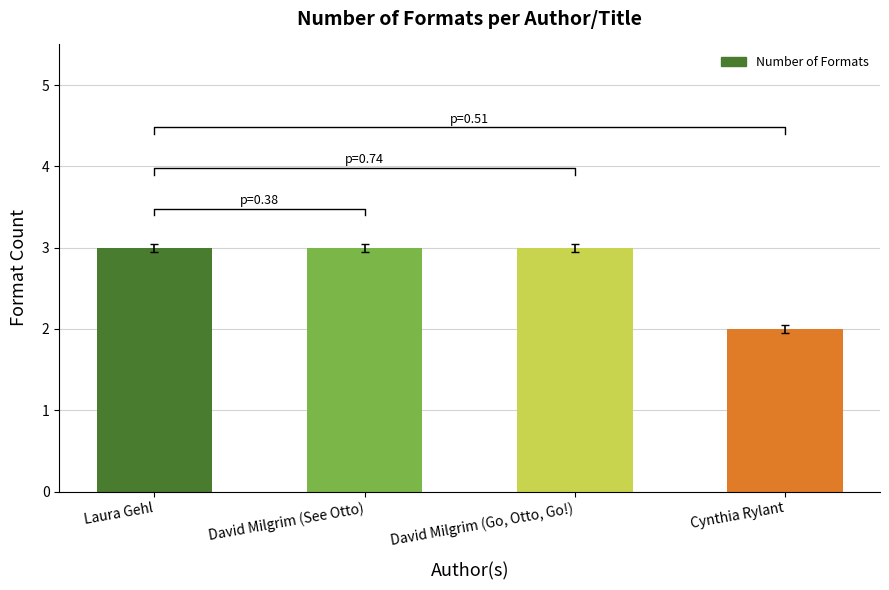

The value at Cynthia Rylant is 3. True or false?

False